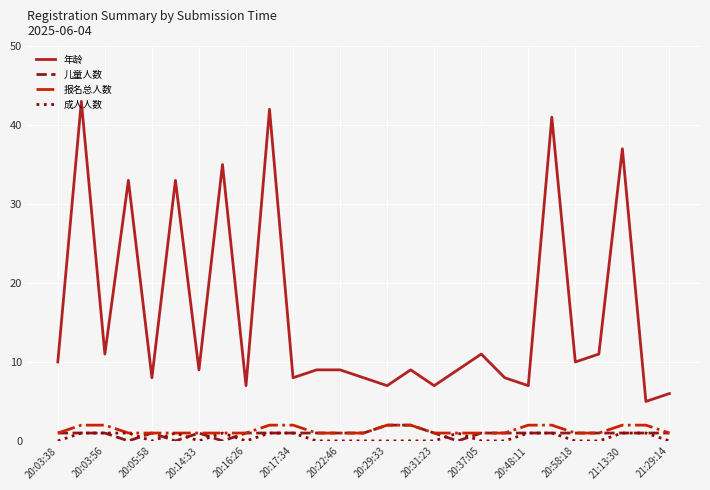

True or false: 年龄 and 儿童人数 cross at least once.

False